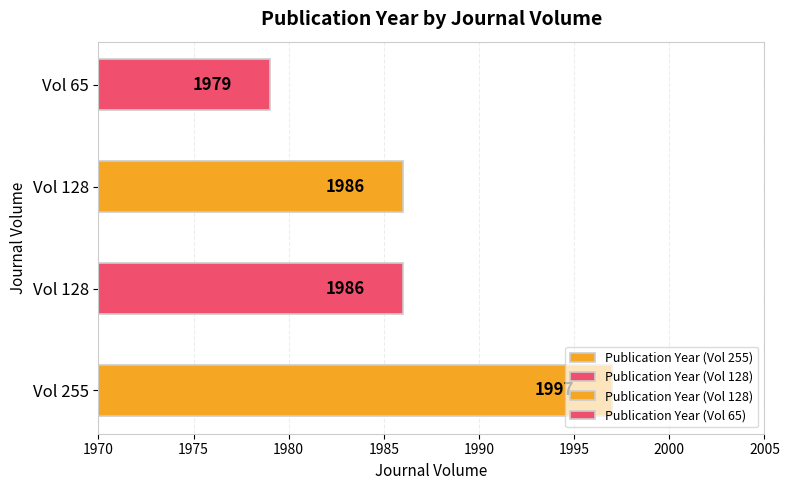

What is the value of the 1st bar from the left?

1997